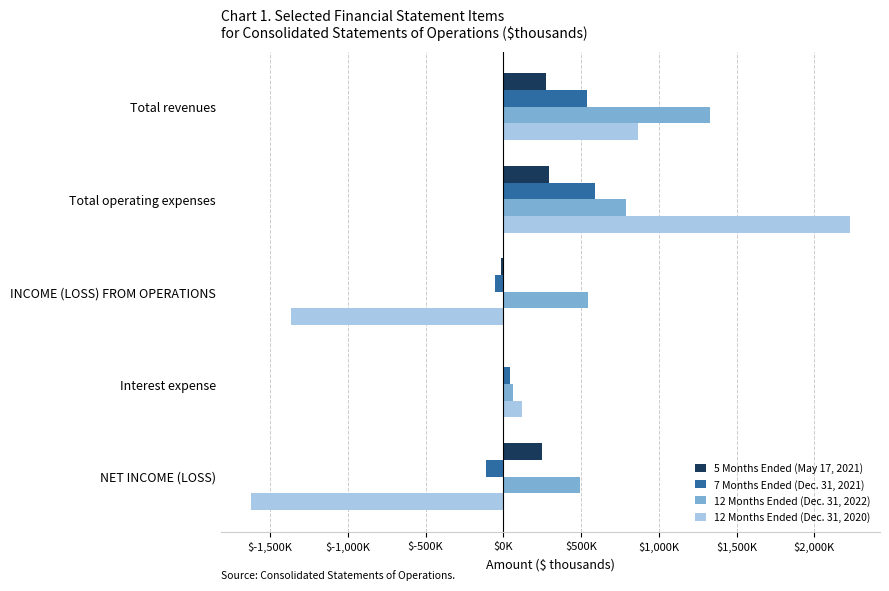

What are all the series names shown in the legend?

5 Months Ended (May 17, 2021), 7 Months Ended (Dec. 31, 2021), 12 Months Ended (Dec. 31, 2022), 12 Months Ended (Dec. 31, 2020)